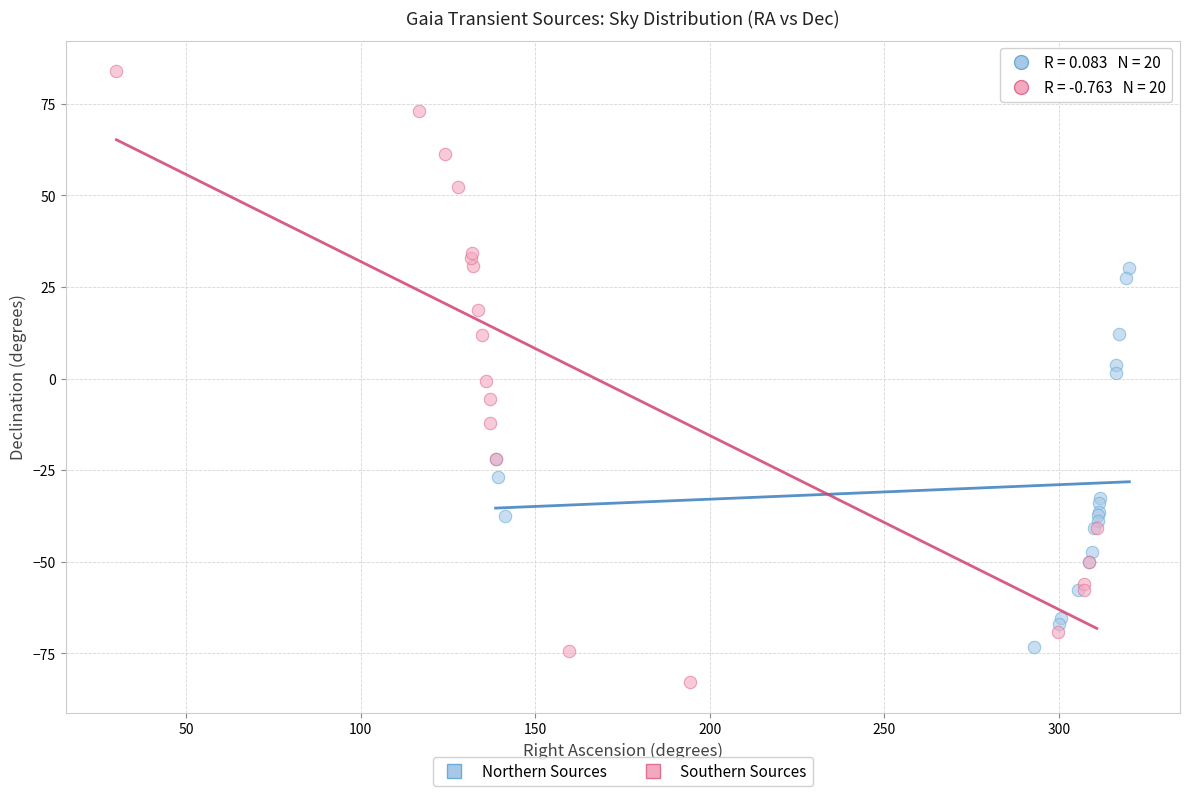

Which series contains the highest Y value?

Southern Sources